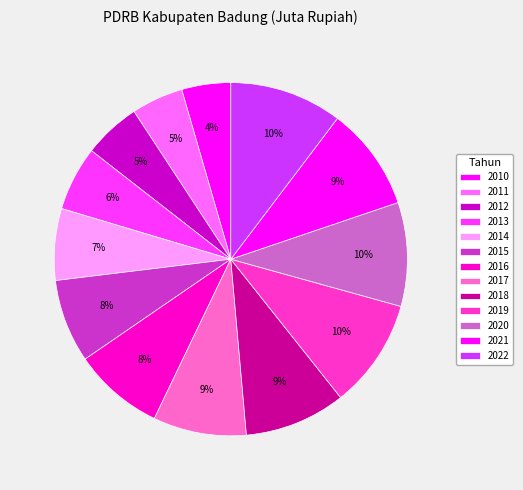

How many slices are in this pie chart?

13